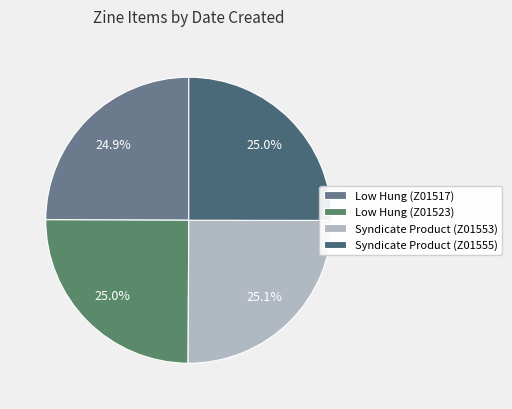

How much of the chart is everything except Low Hung (Z01523)?

75.0%